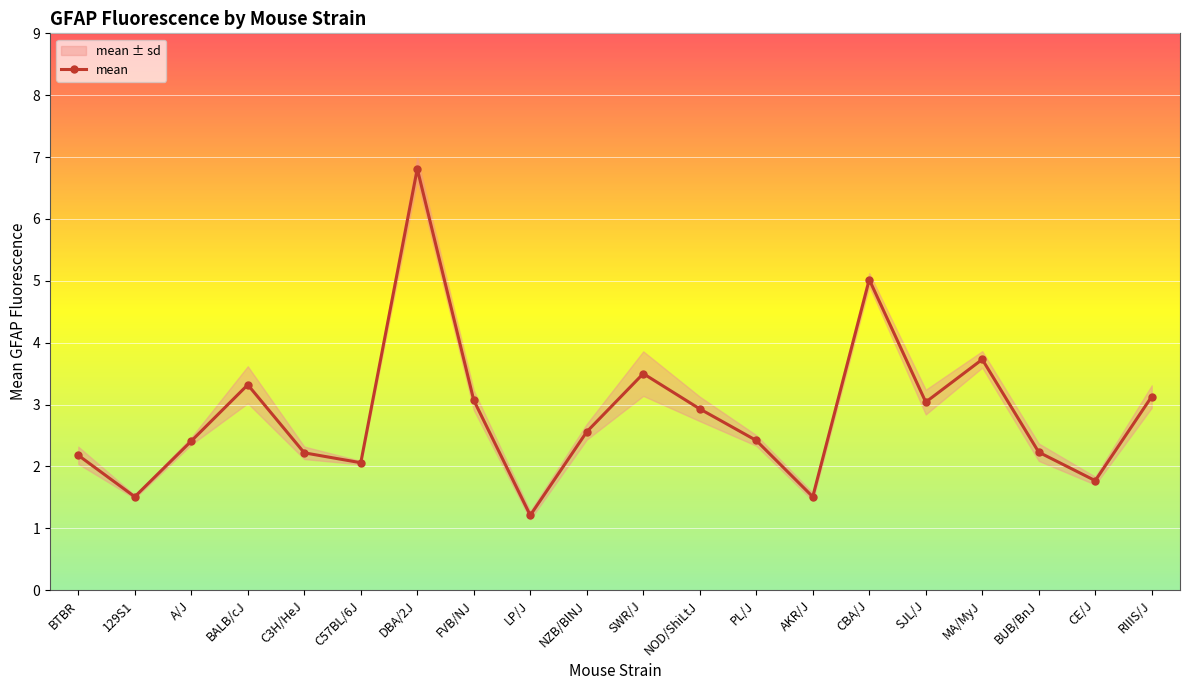

What is the difference between the maximum and minimum values in the mean+sd series?

5.7